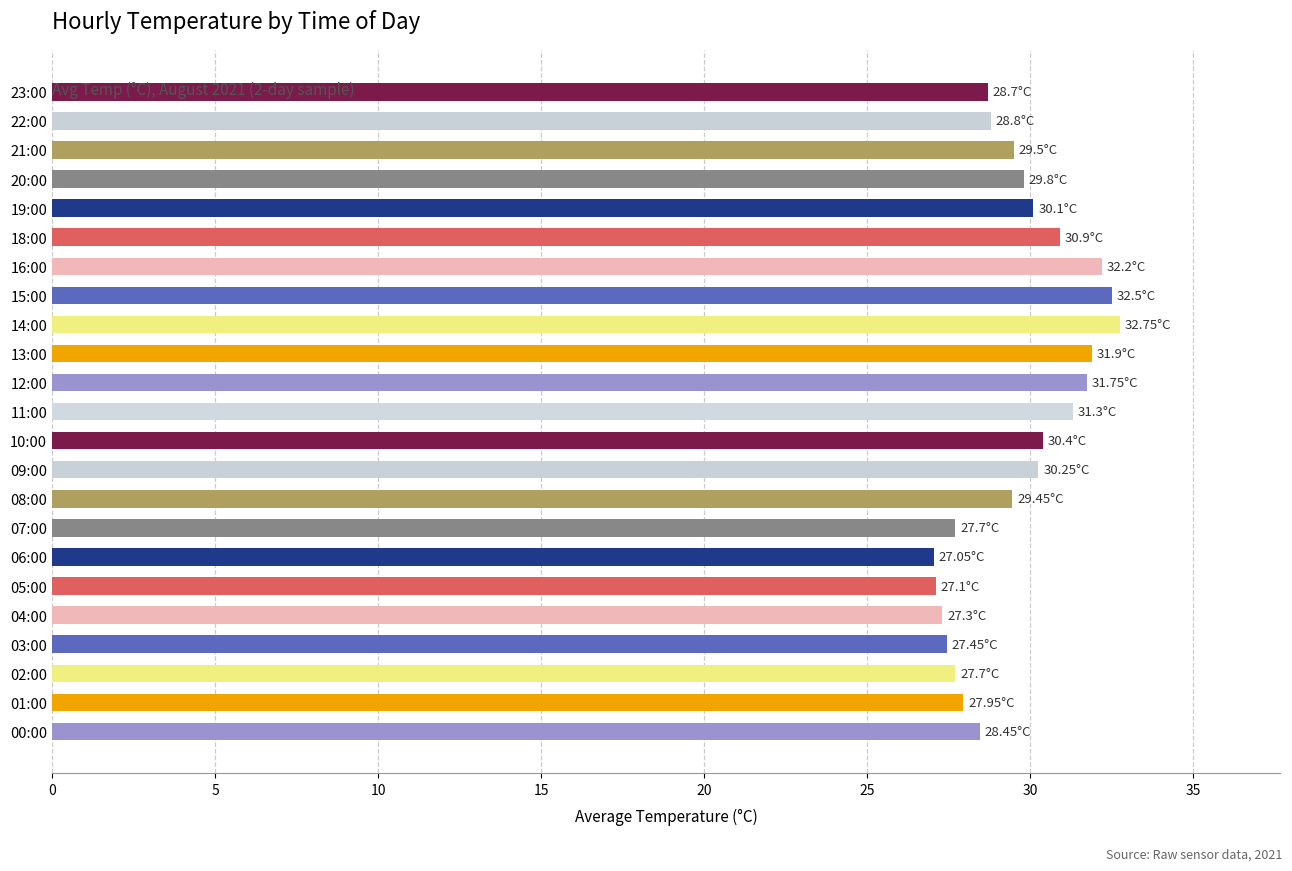

What is the sum of all values?

681.0